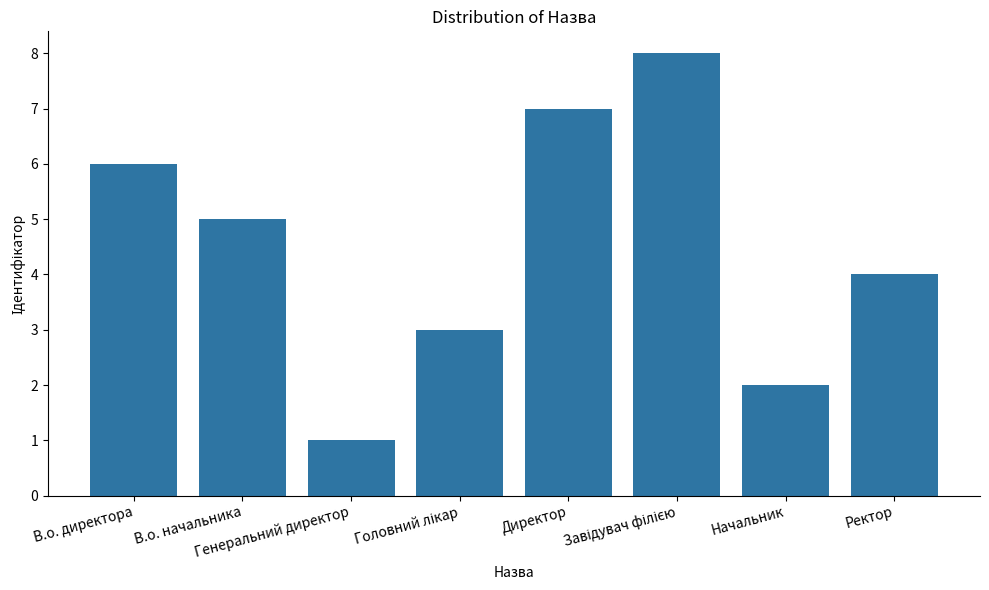

The chart shows a value of 3 at В.о. директора. True or false?

False